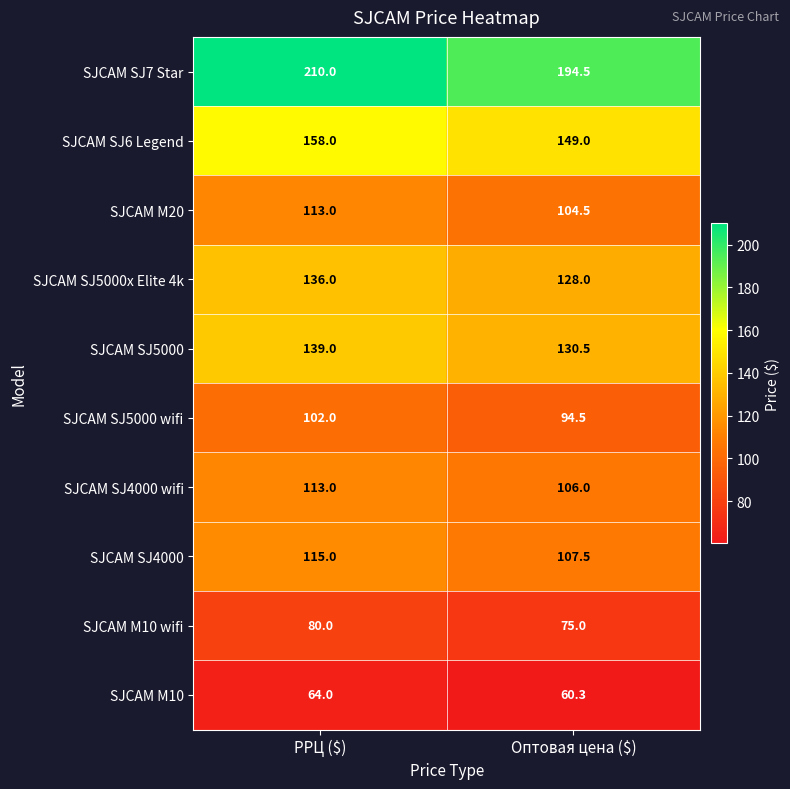

What is the maximum value shown in the chart?

210.0